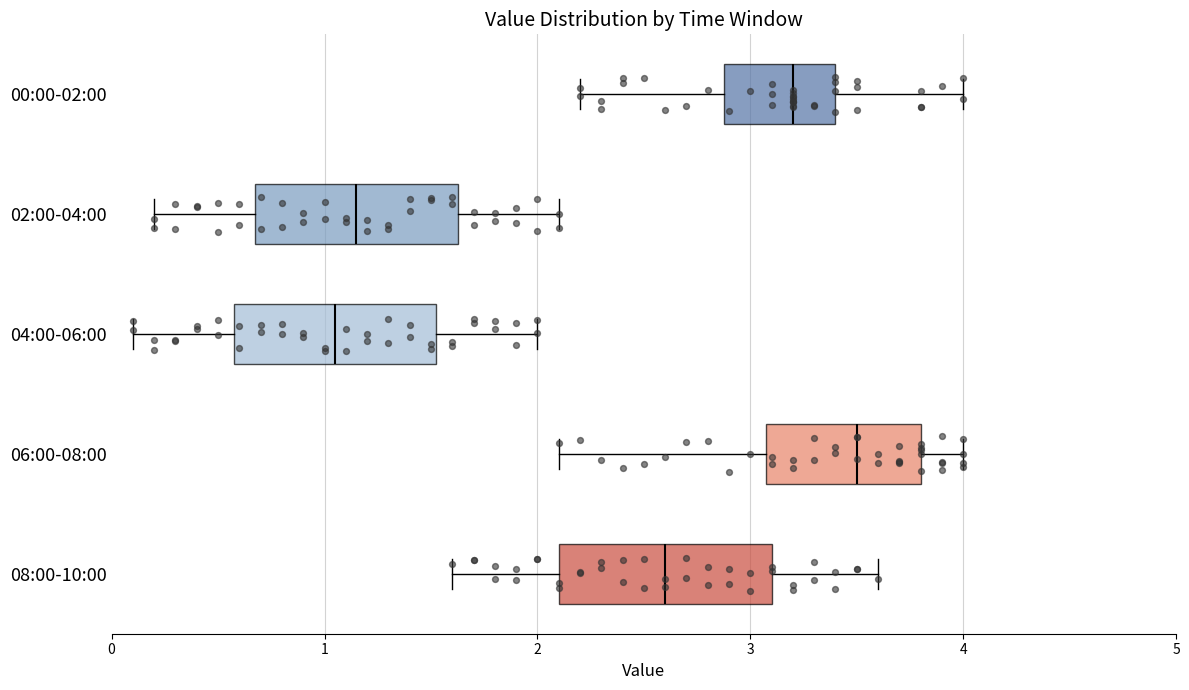

Where is the left edge of the box for 08:00-10:00 on the x-axis? The values are not printed on the chart, so give them approximately, as read against the axis.

2.1